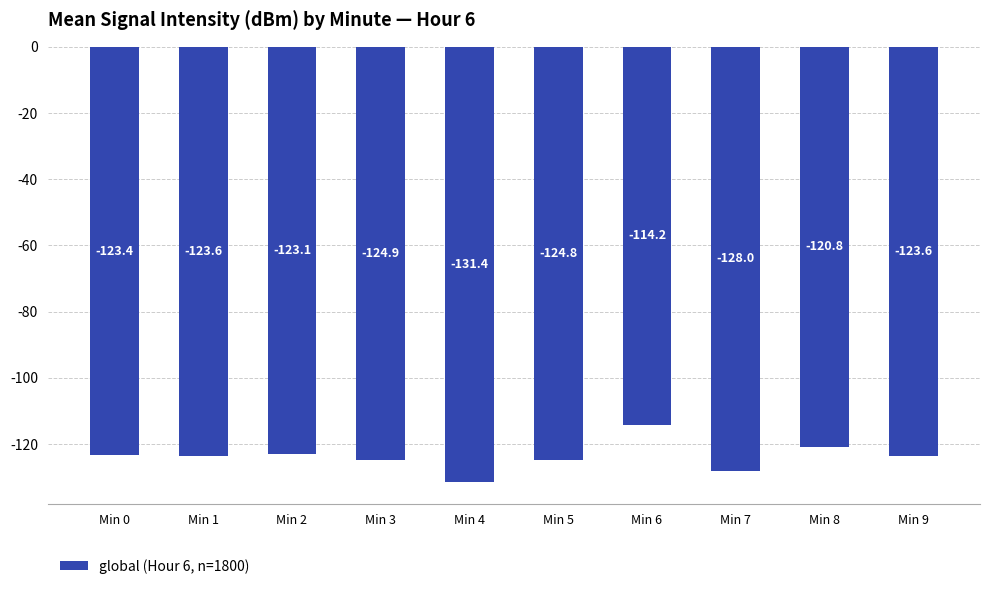

Count the number of values greater than -123.

2